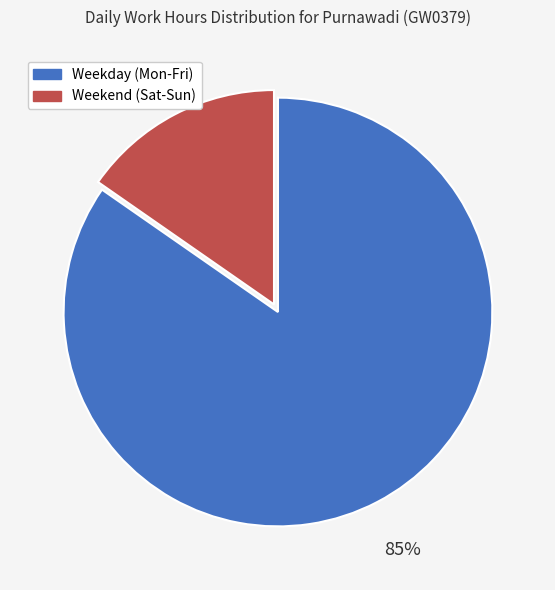

To the nearest percent, what is the average slice percentage?

50%